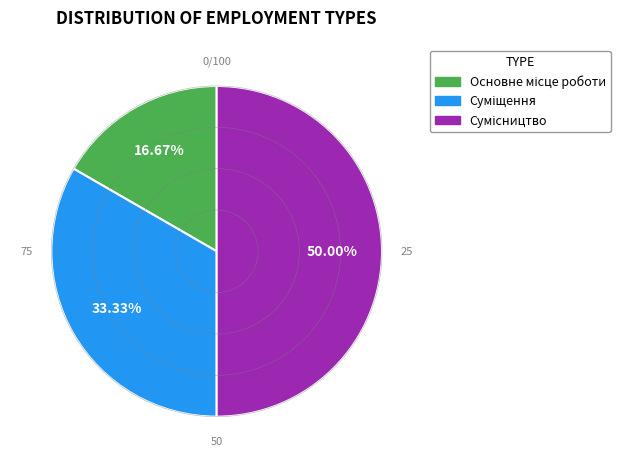

How many segments does this pie chart have?

3